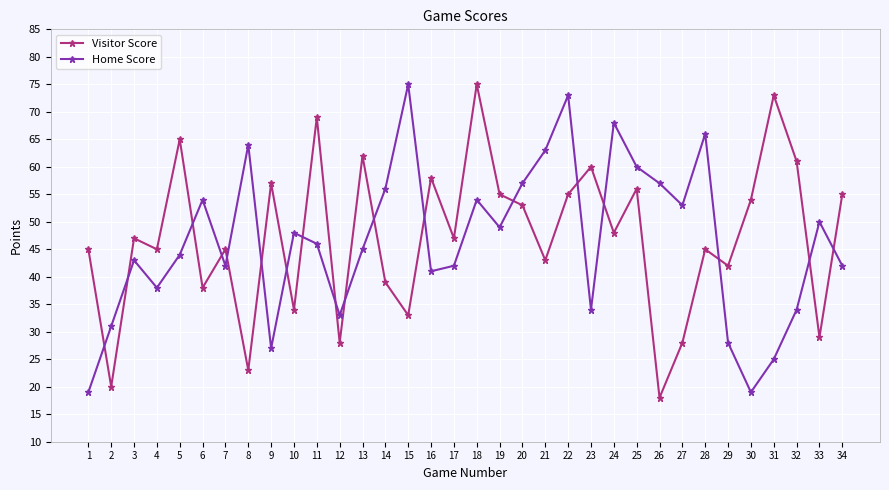

What value does the Visitor Score series have at 17, to the nearest 5?

45